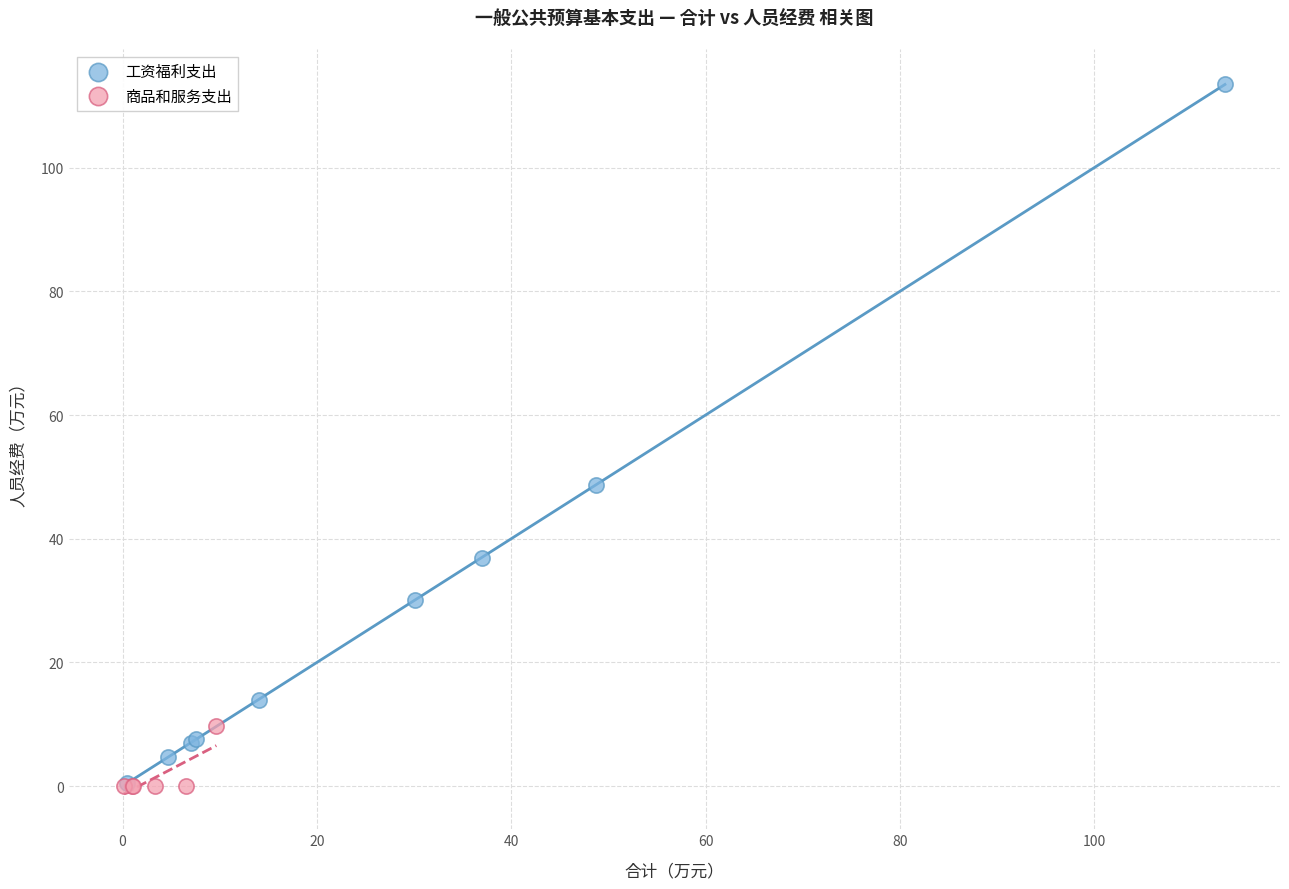

Which series has the widest spread of Y values?

工资福利支出